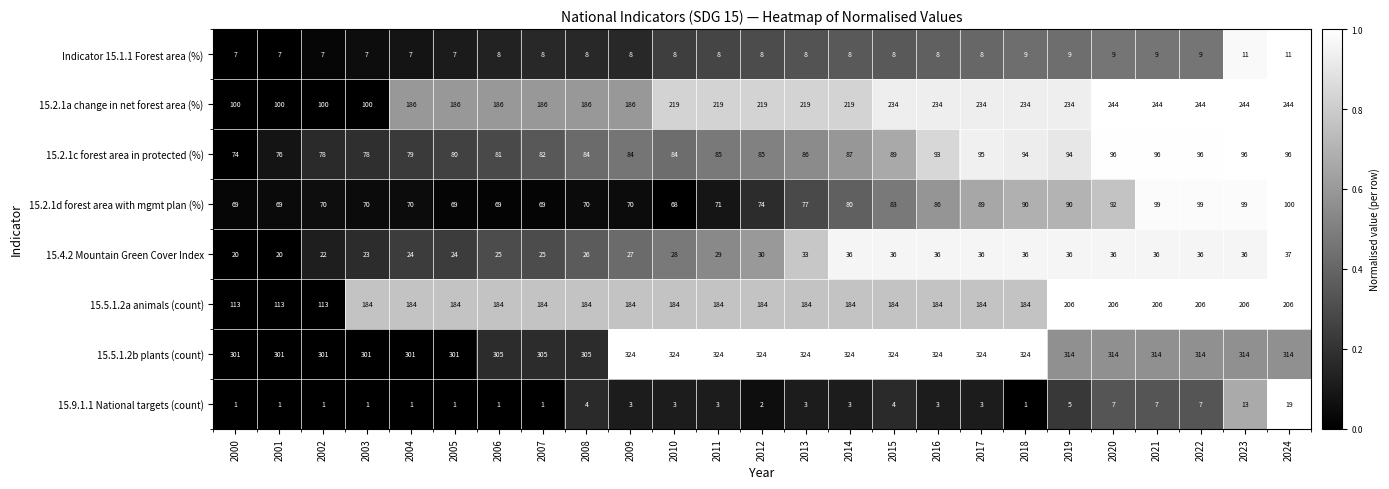

What is the approximate value of 15.9.1.1 National targets (count) at 2017, to the nearest 5?

5